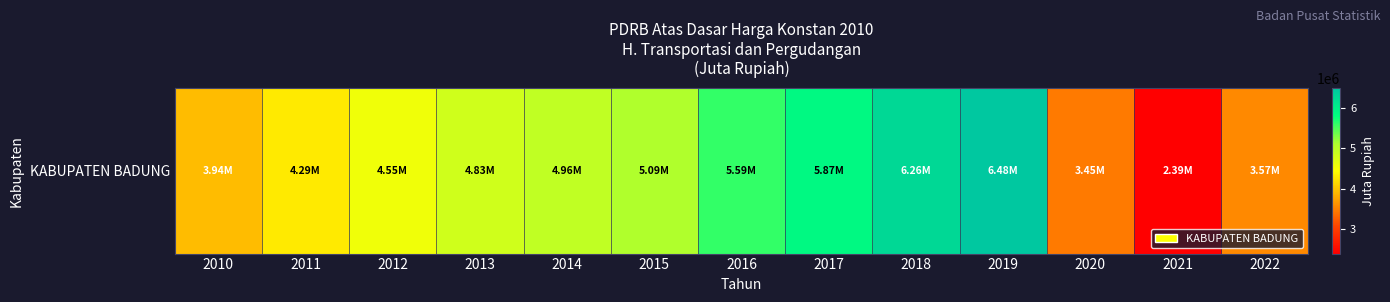

True or false: the data shows 3939180.0 at 2010.

True